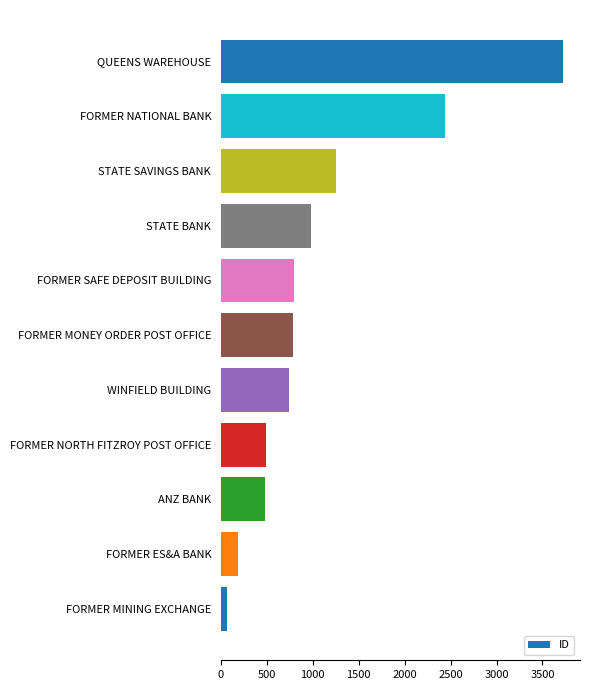

At which category does the chart reach its peak across all series?

QUEENS WAREHOUSE